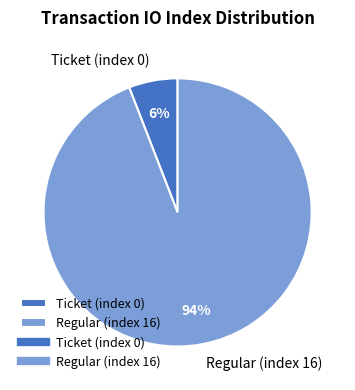

To the nearest percent, what is the average slice percentage?

50%